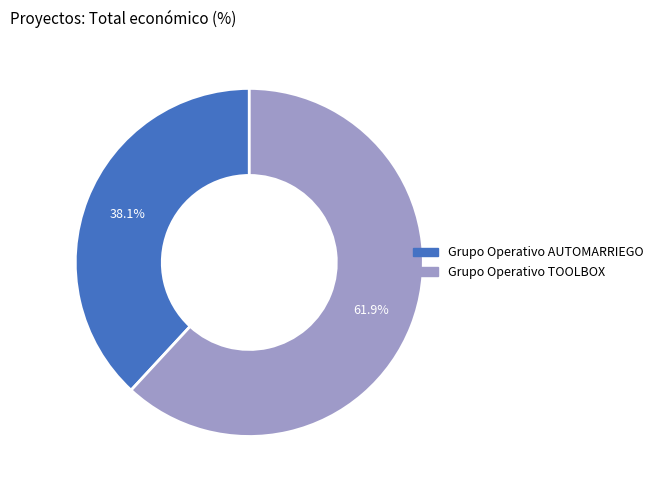

Which has a higher value, Grupo Operativo AUTOMARRIEGO or Grupo Operativo TOOLBOX?

Grupo Operativo TOOLBOX